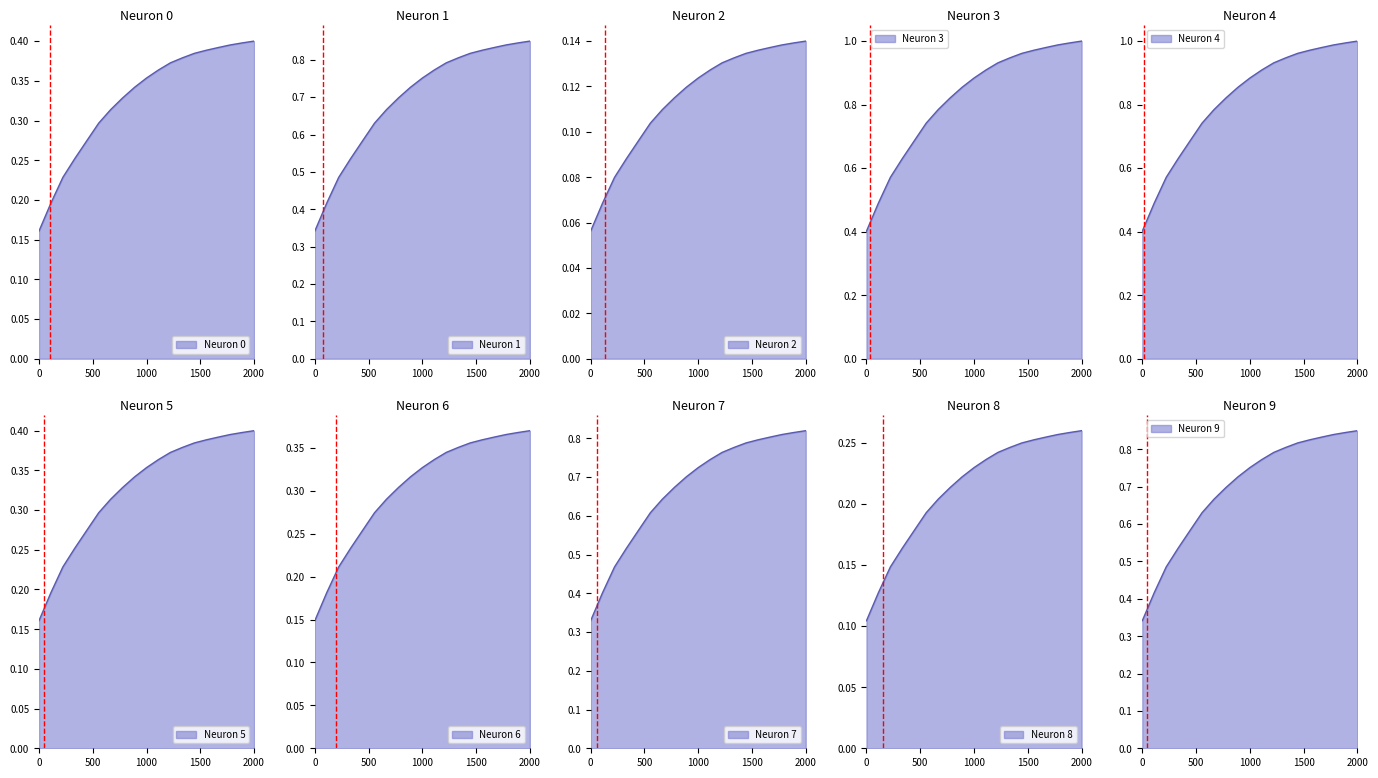

What is the difference between the second highest and minimum values in the % frec. series?

0.5